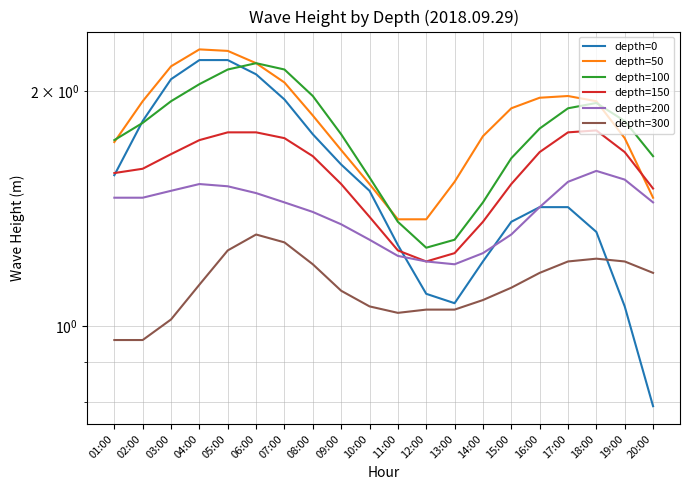

Where is depth=100 nearest to the value 1?

12:00